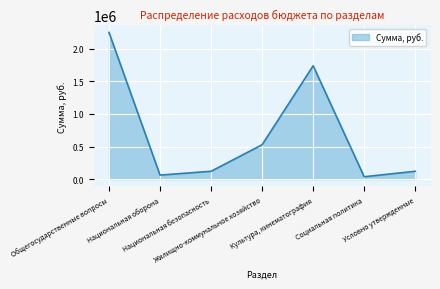

How many categories are shown in the chart?

7